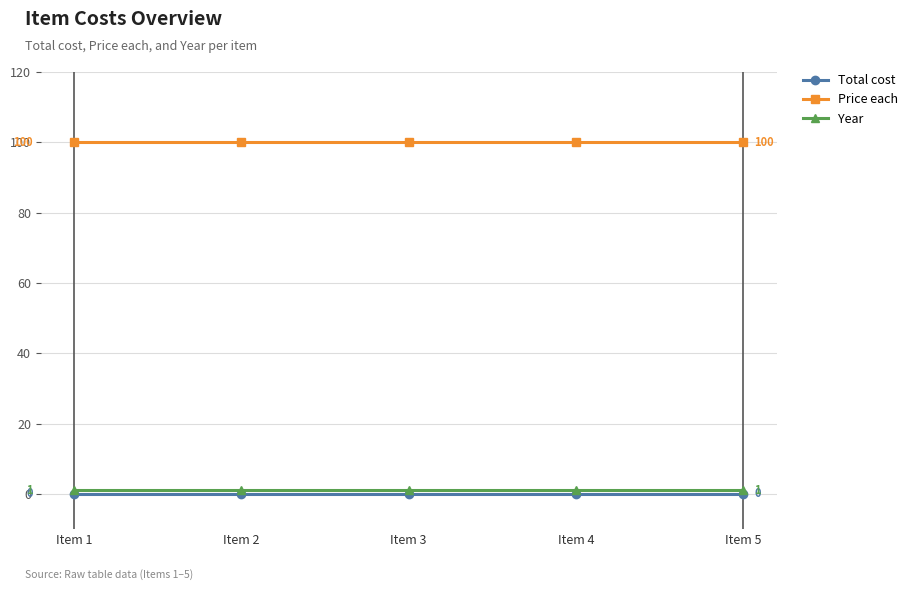

Read the Year value at Item 4.

1